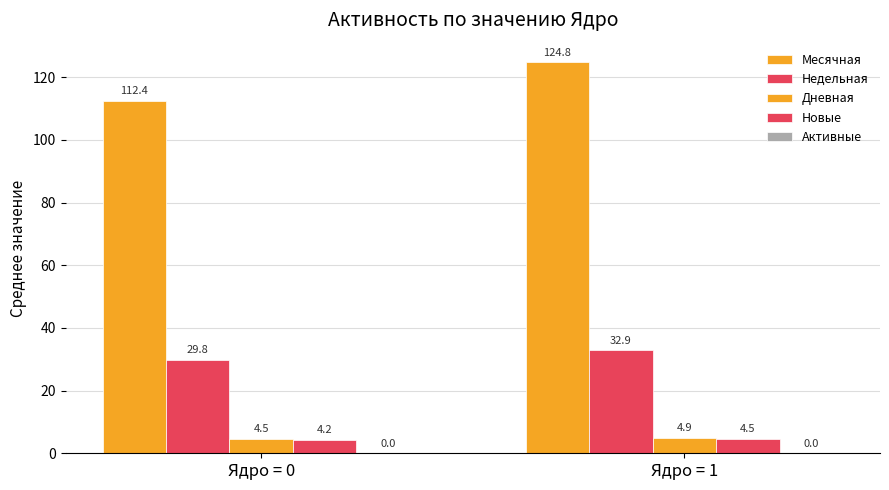

How many series are shown in this chart?

4